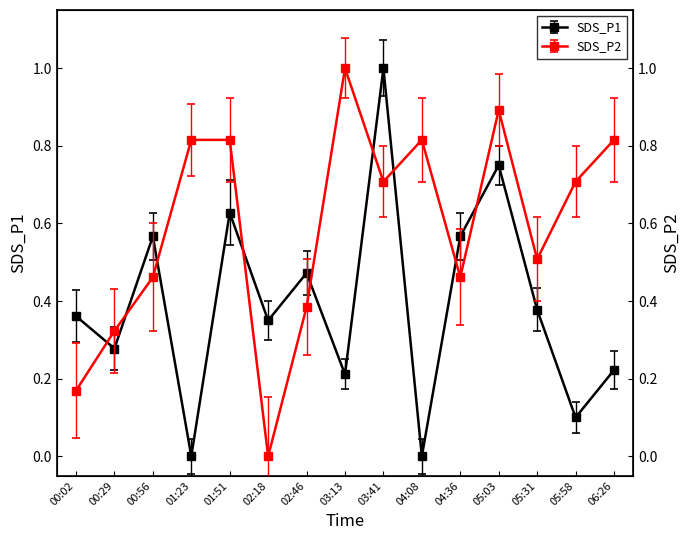

What is the value of the SDS_P2 point at the 7th from the left?

0.4